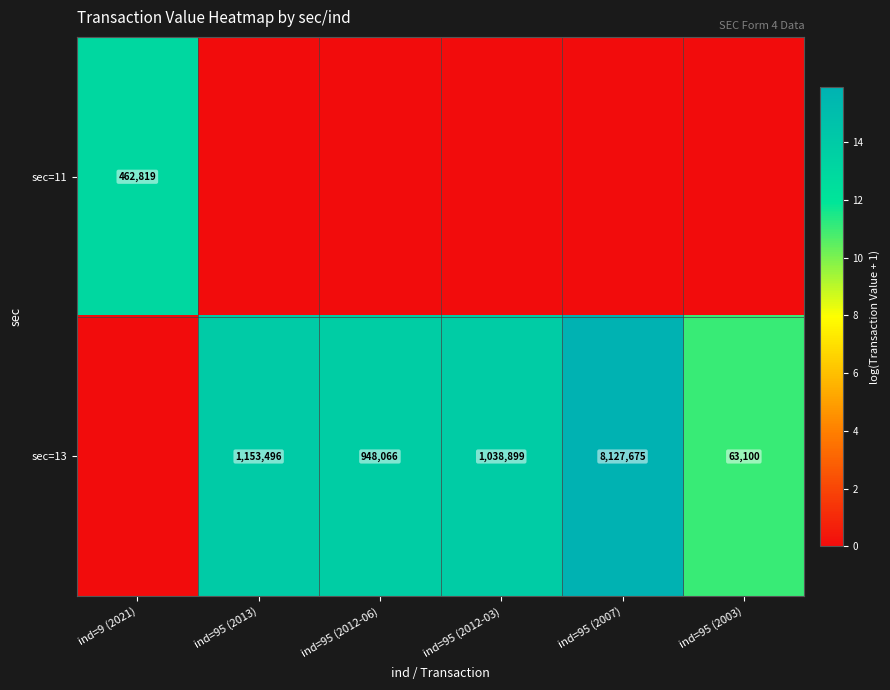

What is the sum of the sec=13 values at ind=95 (2012-06) and ind=95 (2003)?

1011166